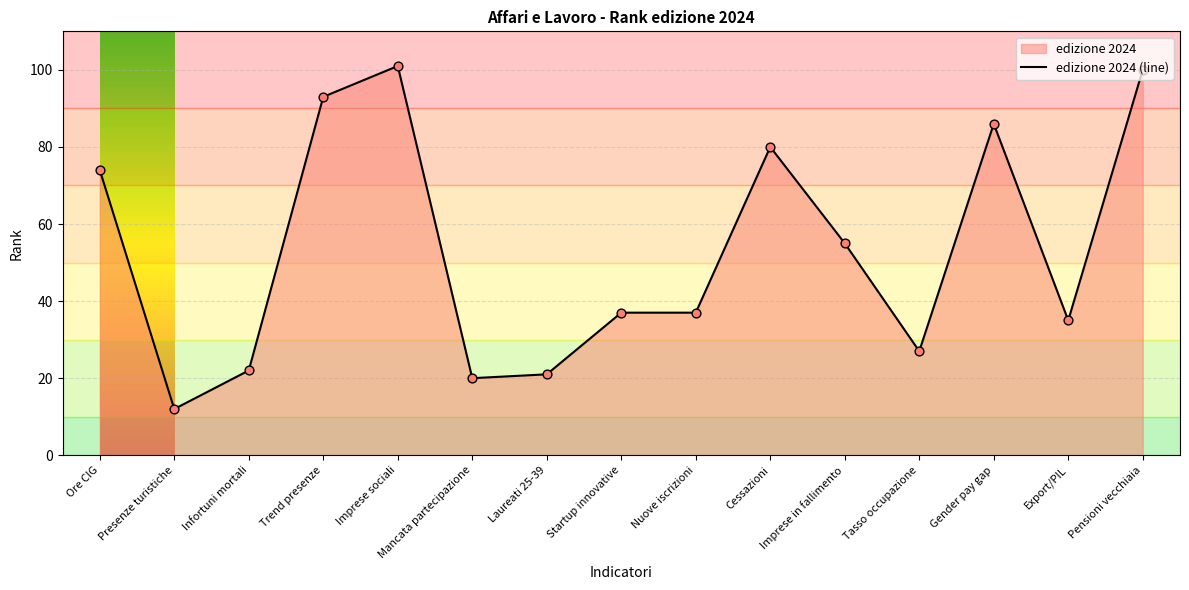

Approximately how many times larger is the value at Mancata partecipazione compared to Imprese sociali?

0.2